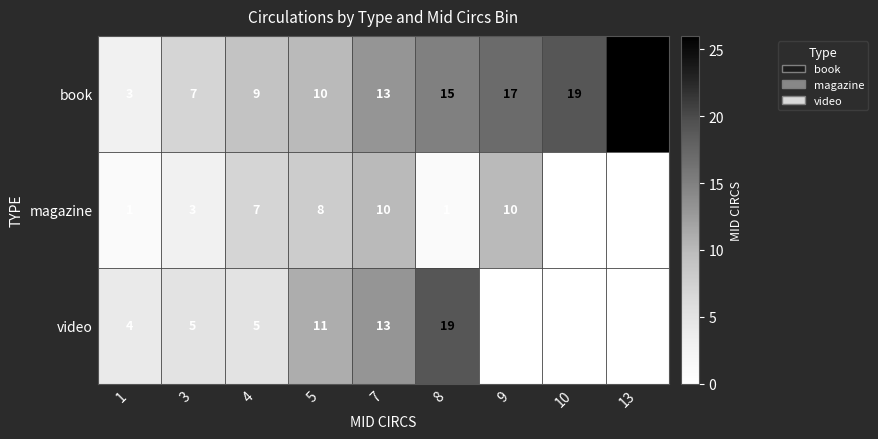

What value does the video series have at 4, to the nearest 5?

5